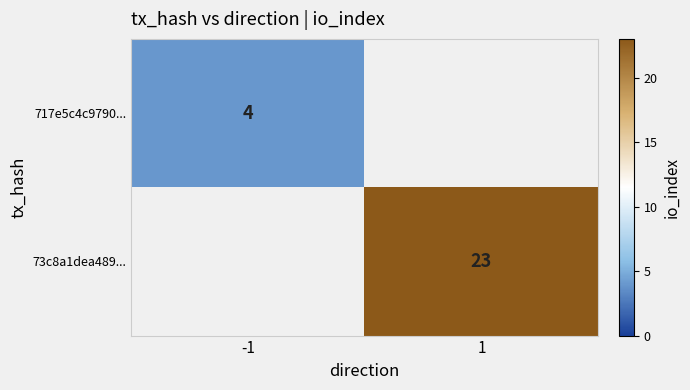

The value of 73c8a1dea489... at 1 is 37. True or false?

False